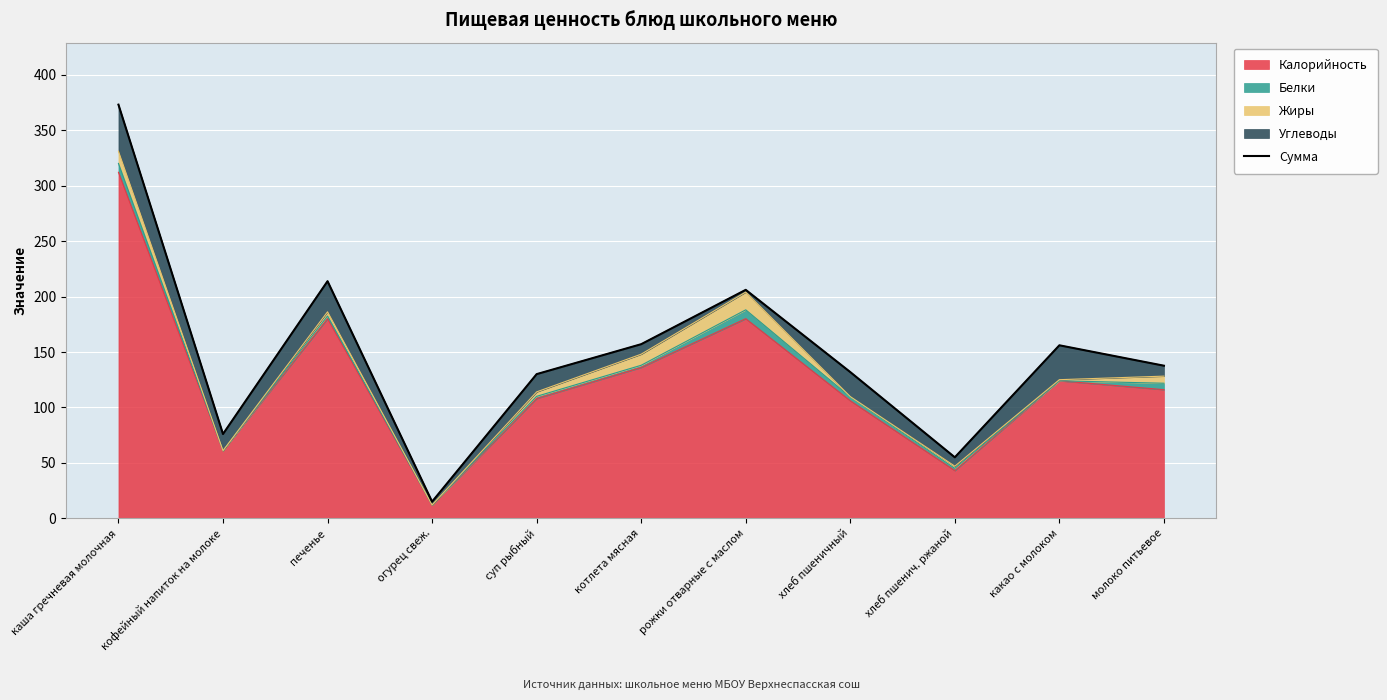

Reading left to right, extract all data points from this chart.

каша гречневая молочная=373.0	кофейный напиток на молоке=76.0	печенье=213.8	огурец свеж.=15.0	суп рыбный=130.0	котлета мясная=157.0	рожки отварные с маслом=206.0	хлеб пшеничный=131.9	хлеб пшенич. ржаной=55.0	какао с молоком=156.0	молоко питьевое=137.6